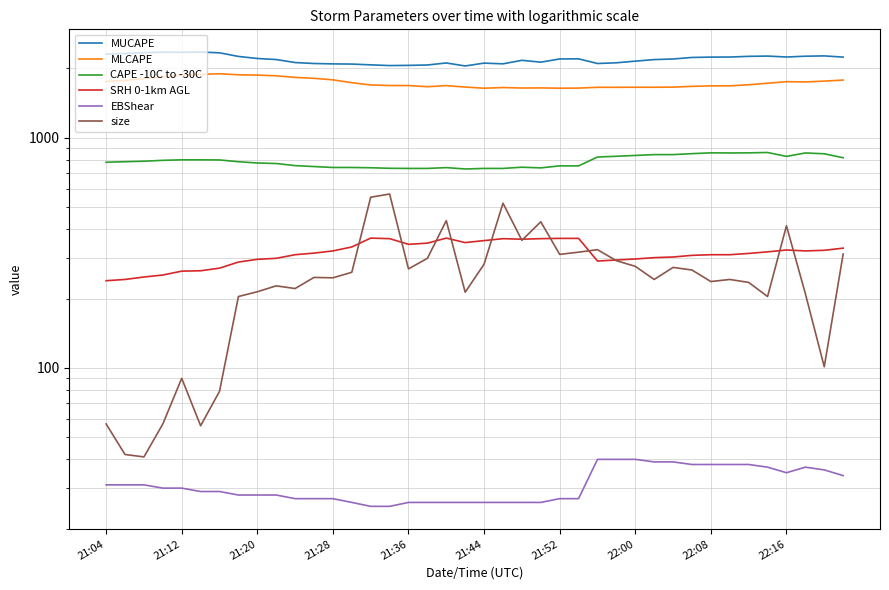

Is it true that size equals 29 at 21:12?

False